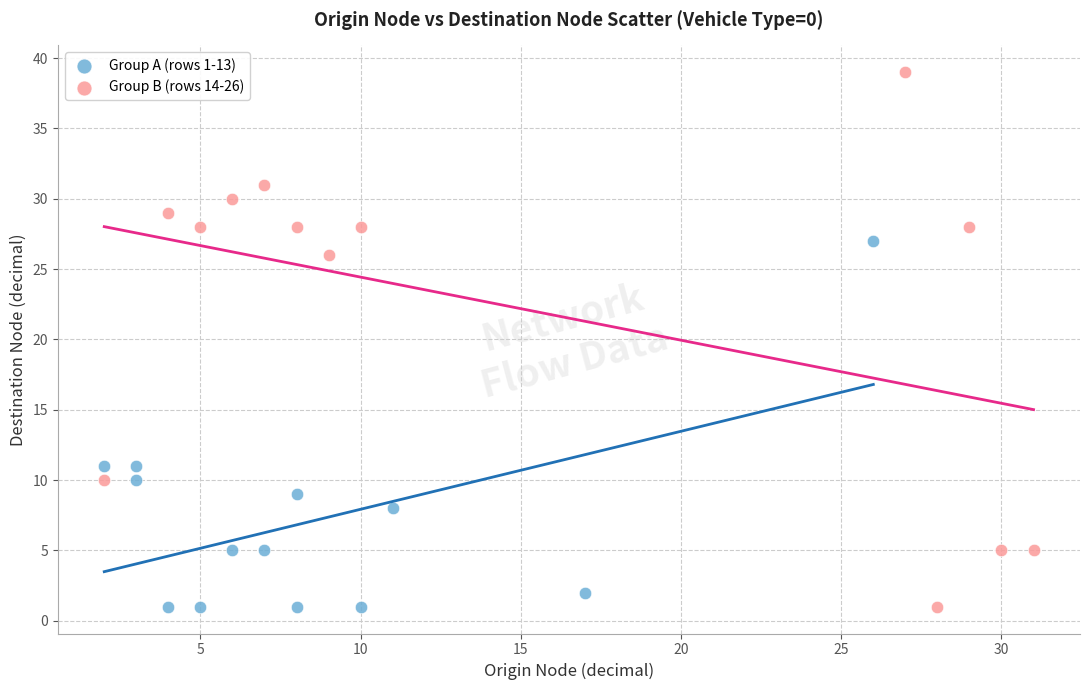

Which series has the largest Y range (max minus min)?

Group B (rows 14-26)